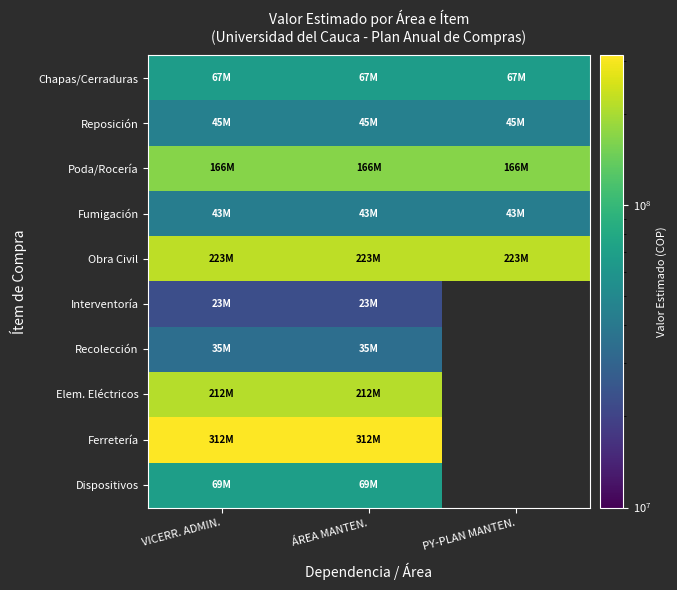

List the series in order of their peak value, lowest first.

Interventoría, Recolección, Fumigación, Reposición, Chapas/Cerraduras, Dispositivos, Poda/Rocería, Elem. Eléctricos, Obra Civil, Ferretería